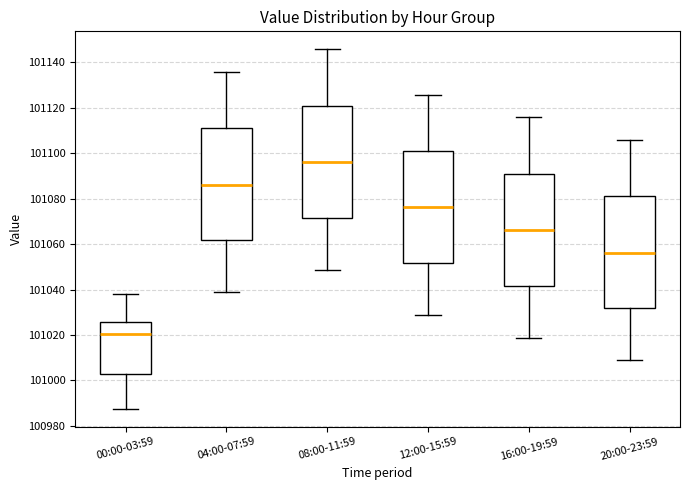

Where is the lower edge of the box for 08:00-11:59 on the y-axis? The values are not printed on the chart, so give them approximately, as read against the axis.

101072